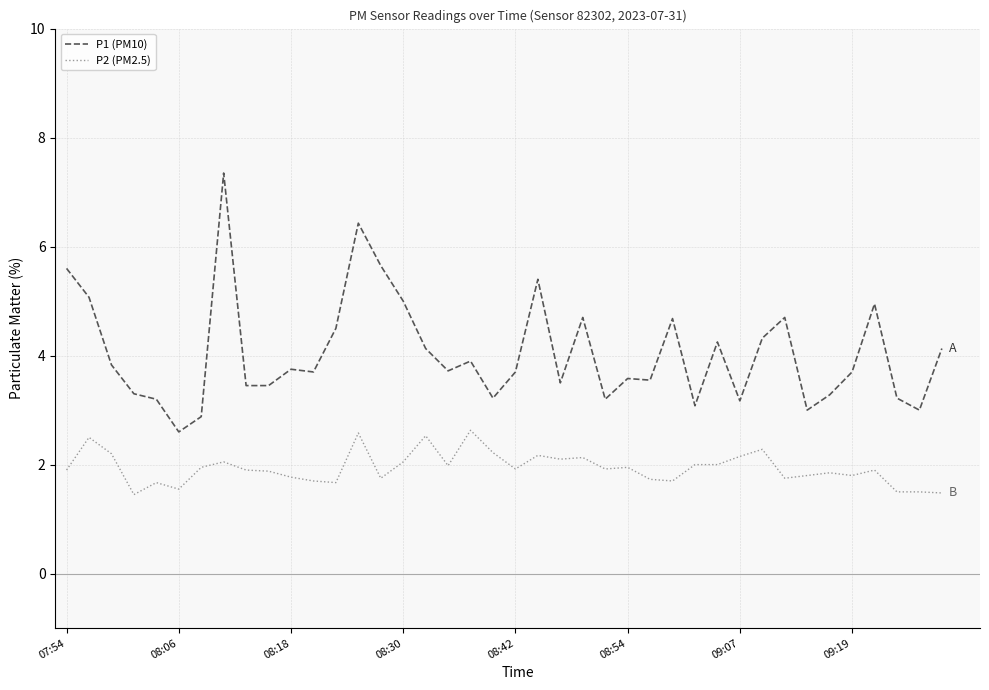

True or false: P1 (PM10) and P2 (PM2.5) intersect in this chart.

False